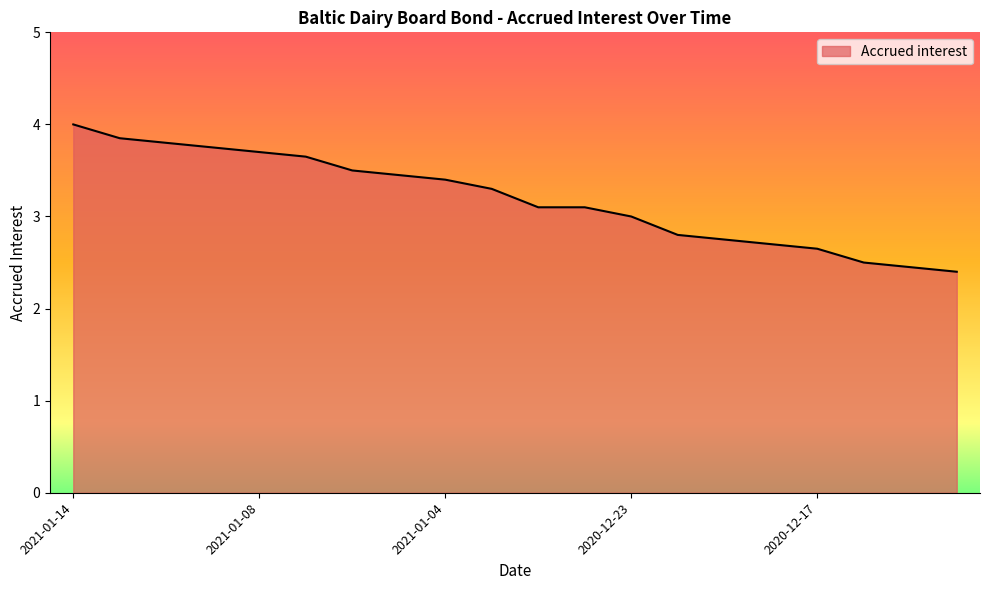

What is the difference between the maximum and minimum values?

1.6